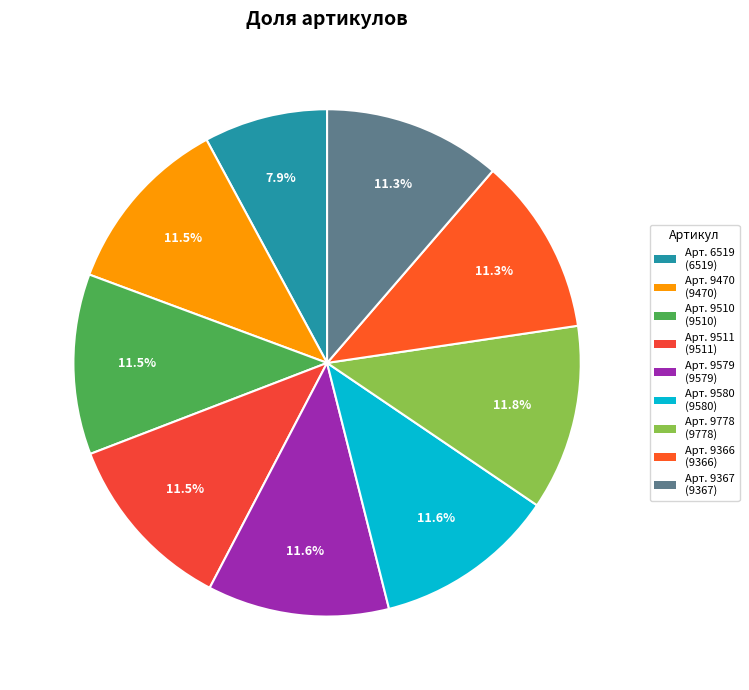

Does any single category account for the majority?

No